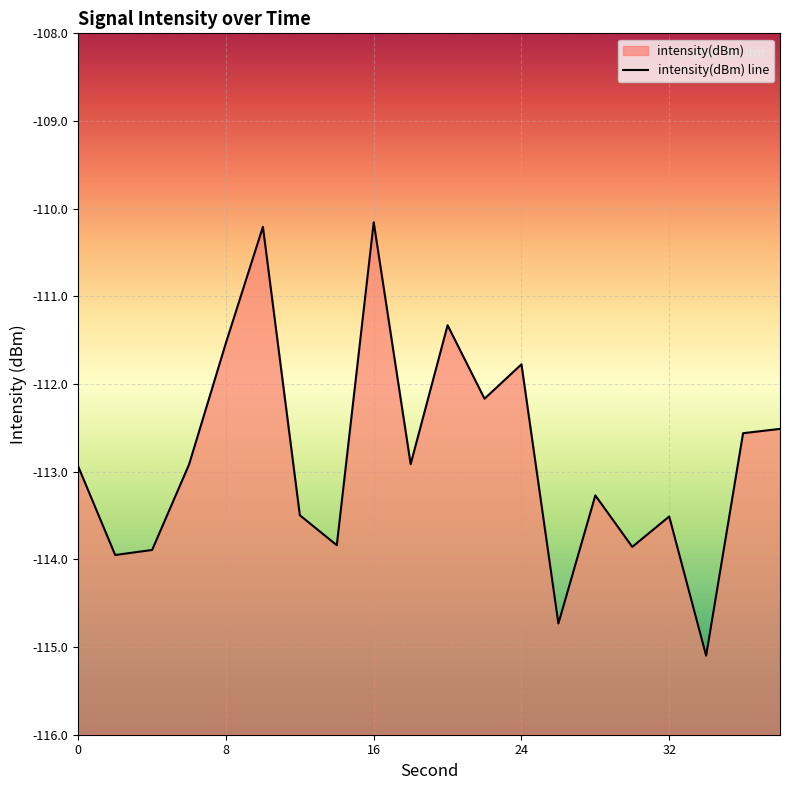

True or false: the data shows -56.2 at 14.

False